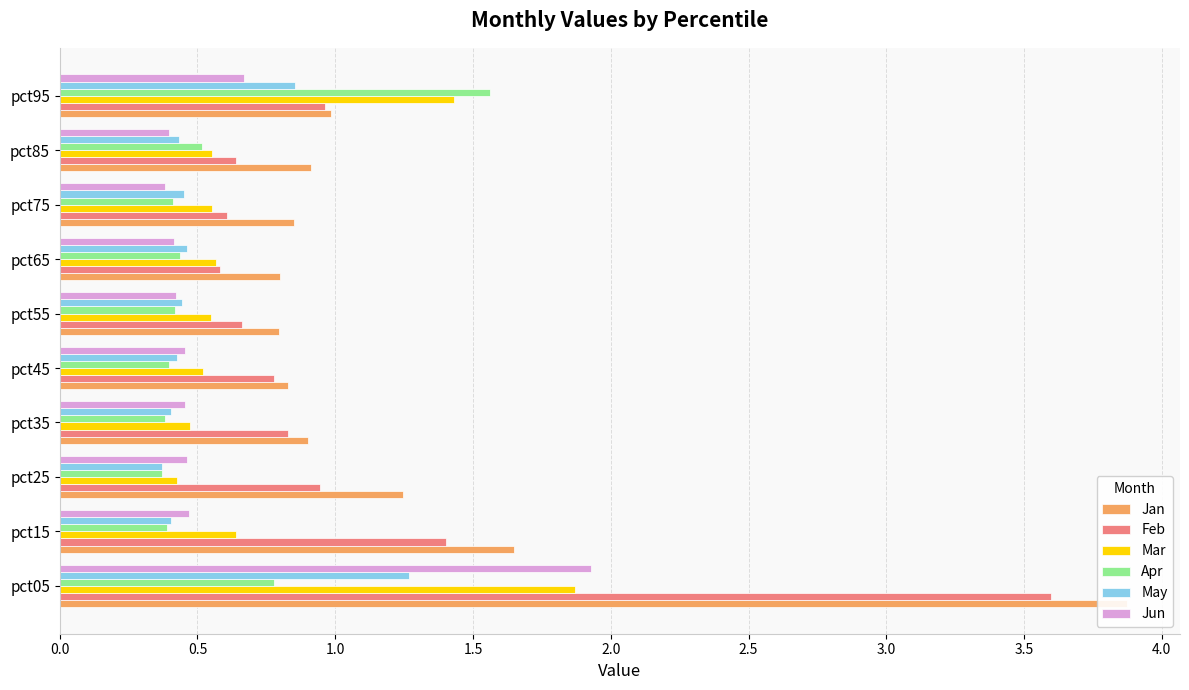

Reading left to right, list all the values displayed in this chart.

Jan: 3.9	1.6	1.2	0.9	0.8	0.8	0.8	0.8	0.9	1.0
Feb: 3.6	1.4	0.9	0.8	0.8	0.7	0.6	0.6	0.6	1.0
Mar: 1.9	0.6	0.4	0.5	0.5	0.6	0.6	0.6	0.6	1.4
Apr: 0.8	0.4	0.4	0.4	0.4	0.4	0.4	0.4	0.5	1.6
May: 1.3	0.4	0.4	0.4	0.4	0.4	0.5	0.5	0.4	0.9
Jun: 1.9	0.5	0.5	0.5	0.5	0.4	0.4	0.4	0.4	0.7